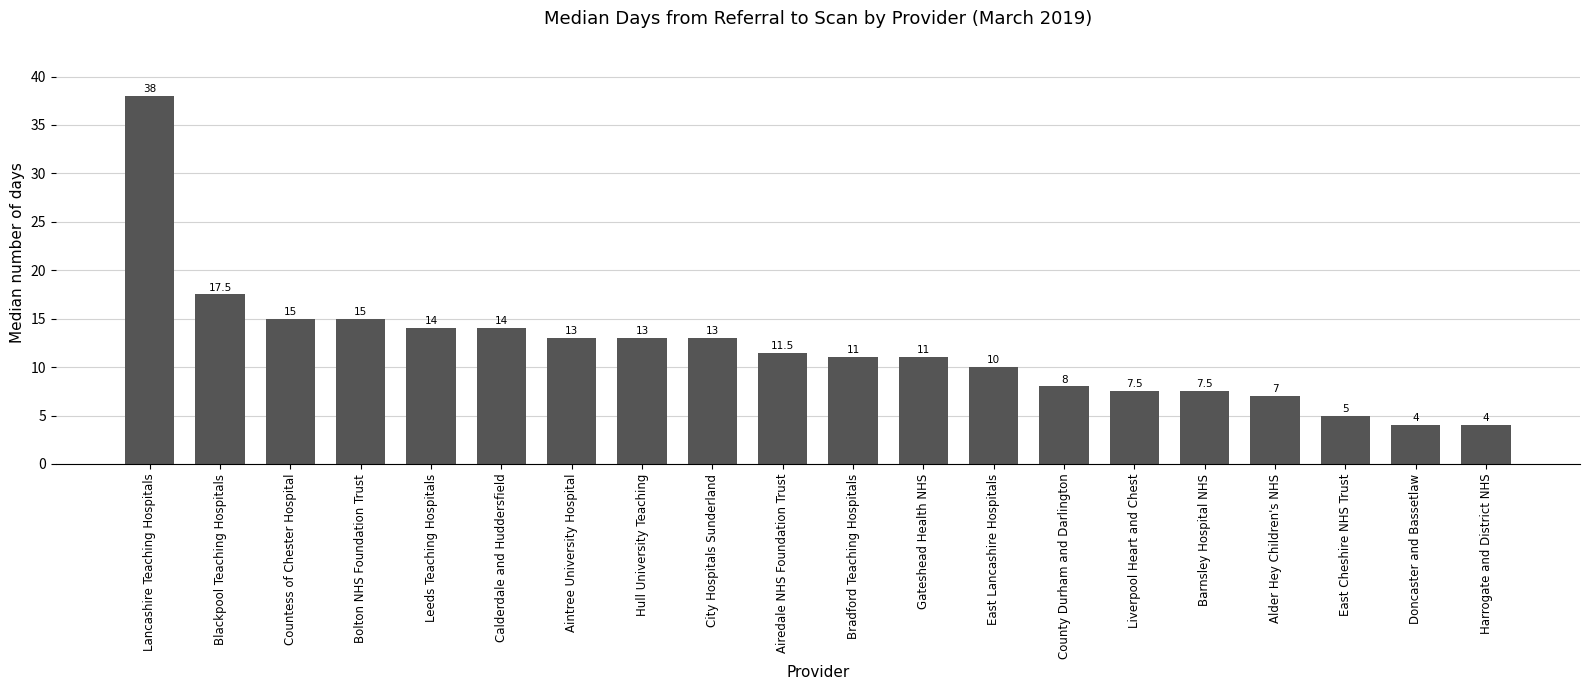

How many data points are less than 11?

8